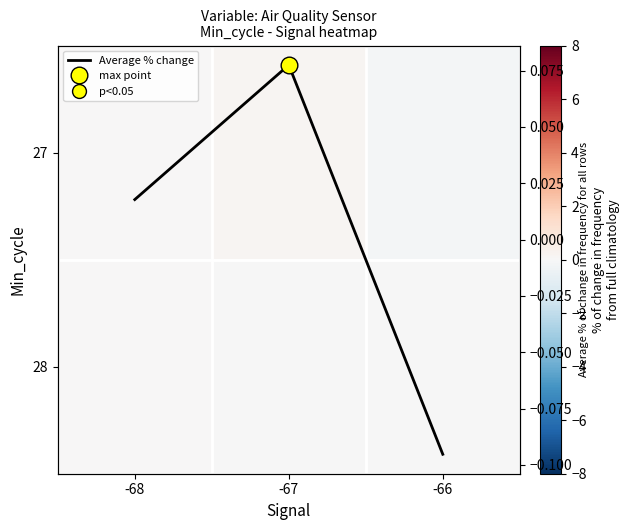

Which series has the largest total across all categories?

27